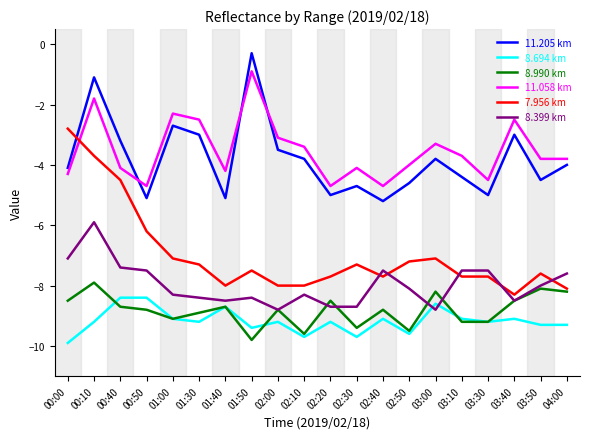

Does the chart have visible grid lines?

No